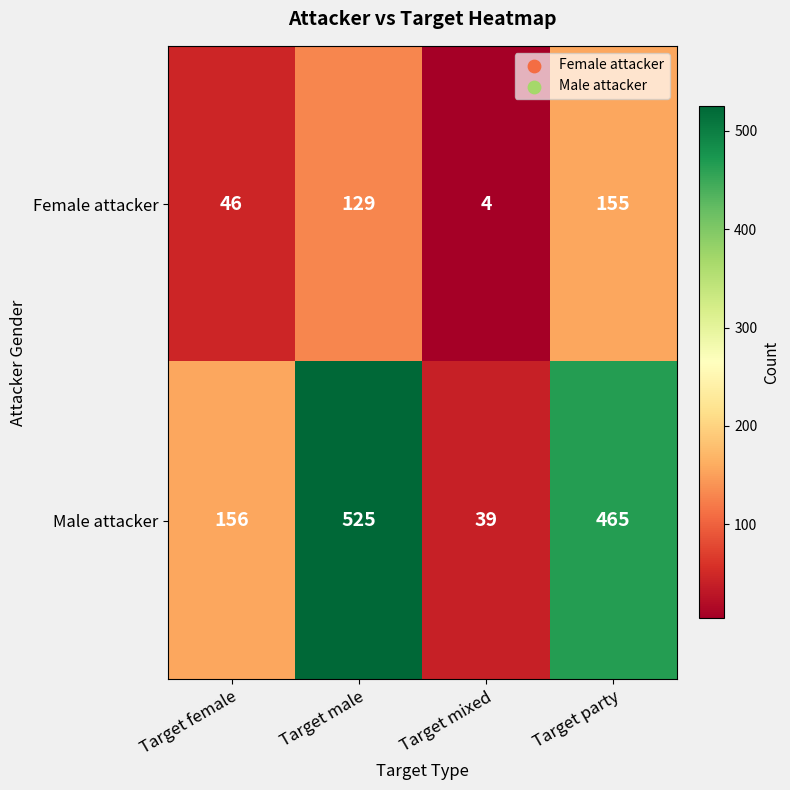

Which category has the lowest value across all series?

Target mixed